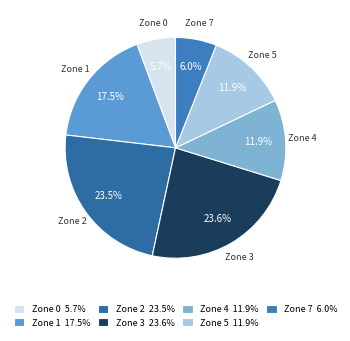

Between Zone 1 and Zone 7, which is larger?

Zone 1